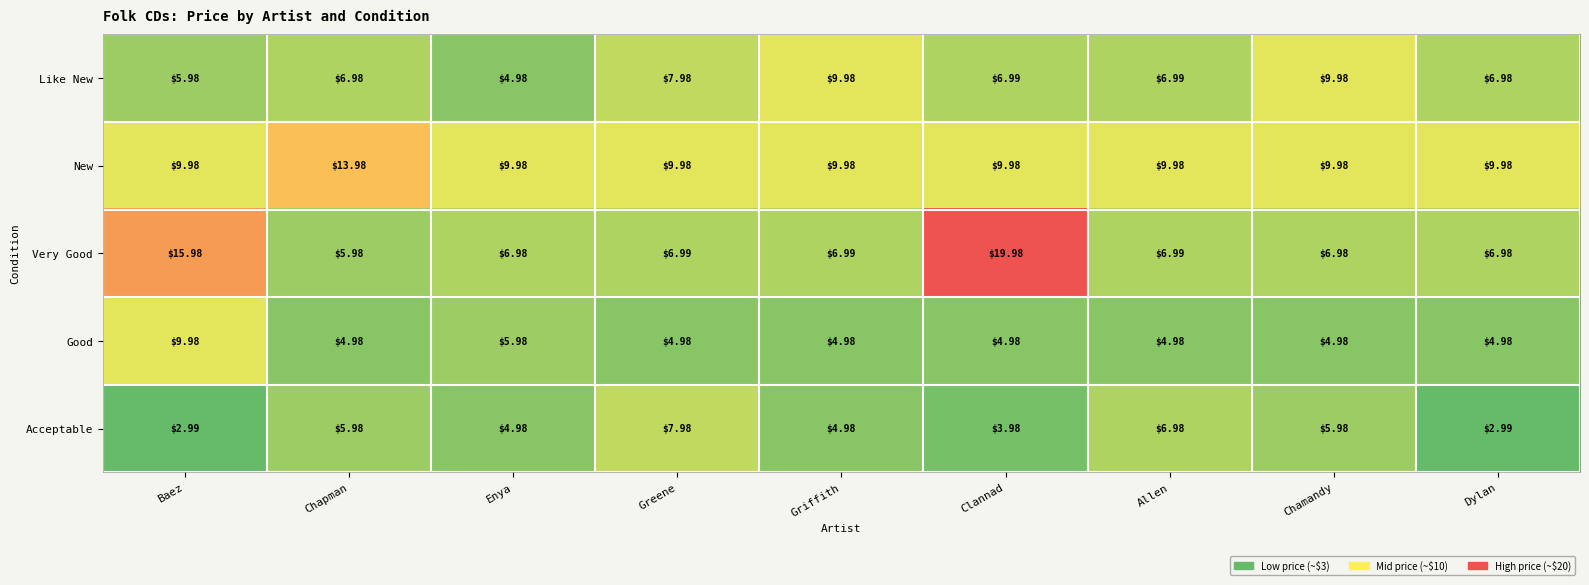

Which label corresponds to the largest value in the chart?

Clannad